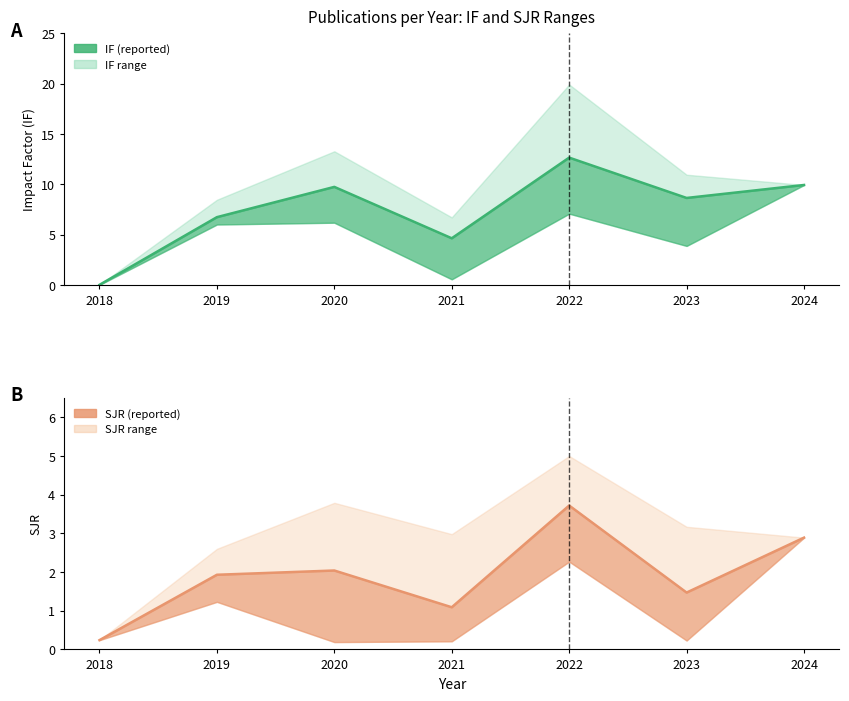

What is the sum of the IF values at 2023 and 2020?

18.4